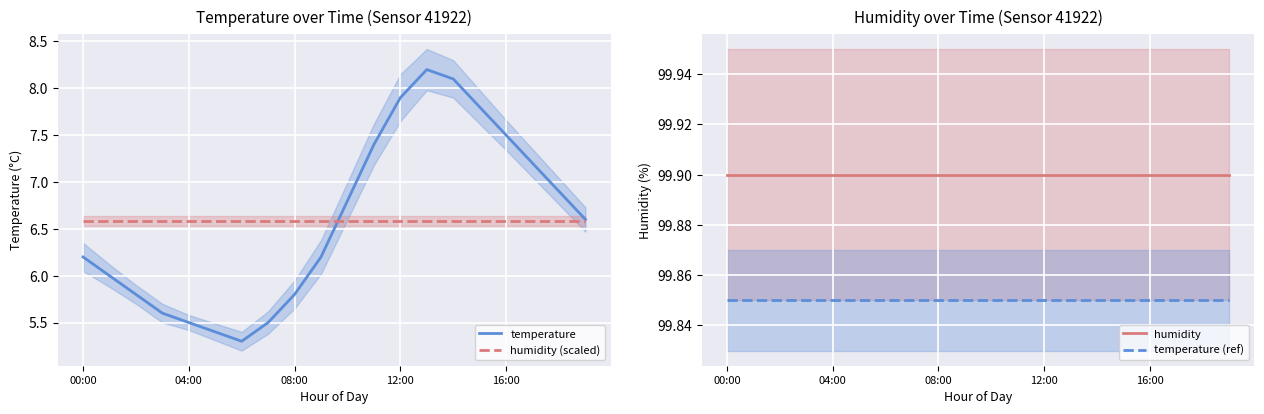

True or false: humidity has more than 2 points higher than both neighbors.

False